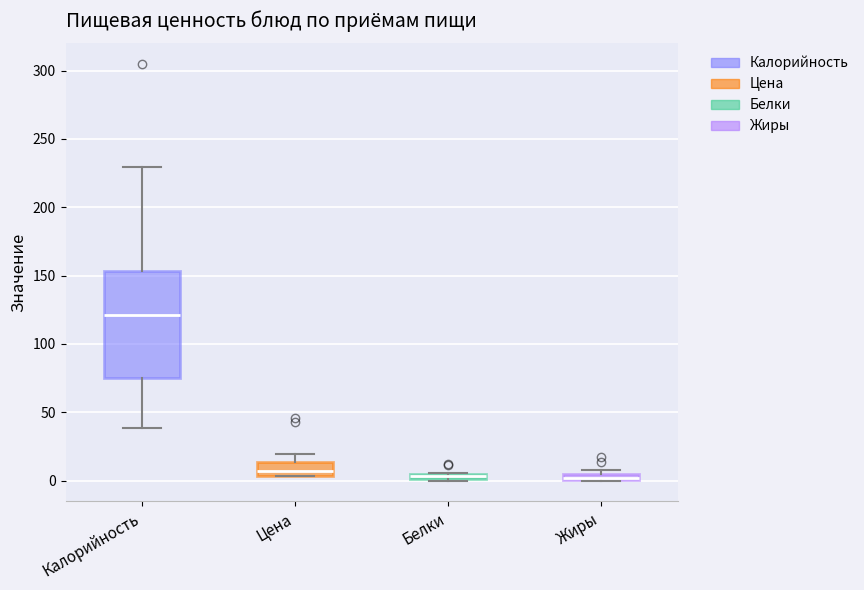

Where is the upper edge of the box for Цена on the y-axis? The values are not printed on the chart, so give them approximately, as read against the axis.

15